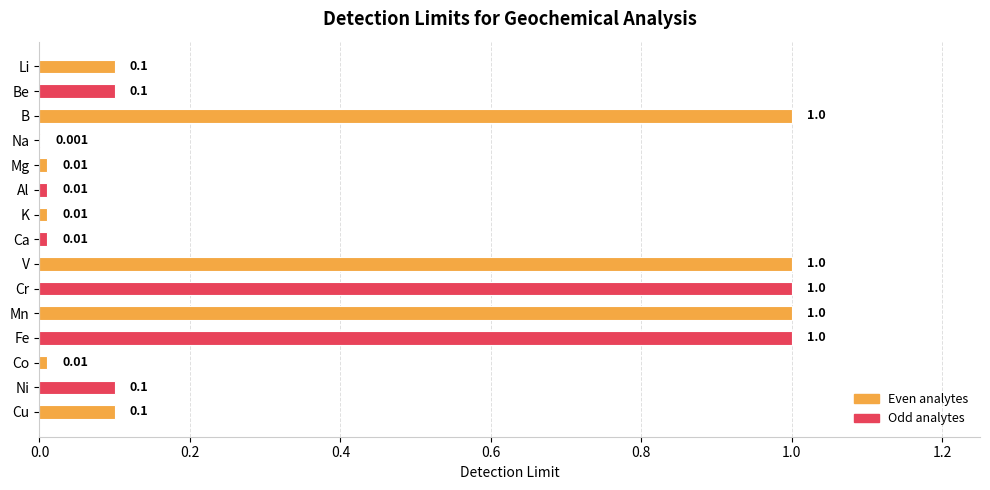

Between B and K, which is larger?

B